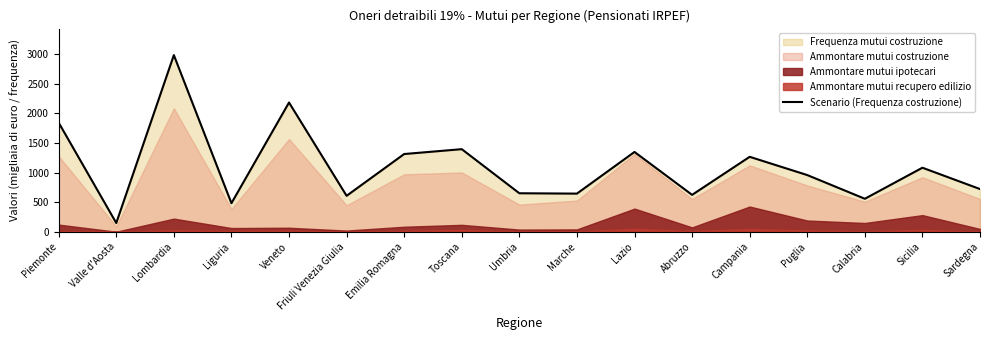

List the labels in order of value, smallest first.

Valle d'Aosta, Liguria, Calabria, Friuli Venezia Giulia, Abruzzo, Marche, Umbria, Sardegna, Puglia, Sicilia, Campania, Emilia Romagna, Lazio, Toscana, Piemonte, Veneto, Lombardia